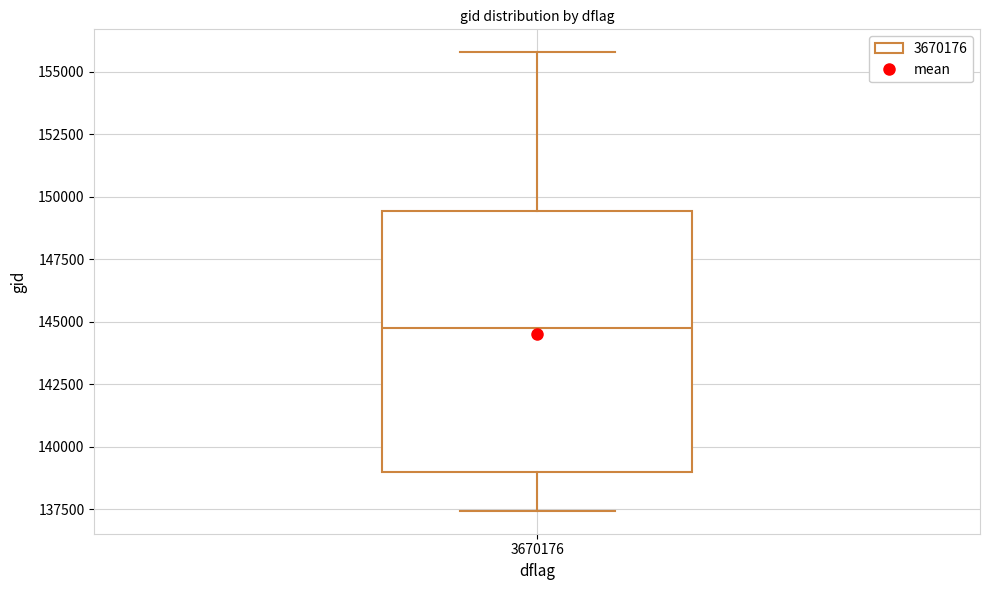

Read this box plot against the y-axis: the position of the median line, the range covered by the box, and the ends of both whiskers. The values are not printed on the chart, so give them approximately, as read against the axis.

median 145000, box 139000 to 149500, whiskers 137500 to 156000